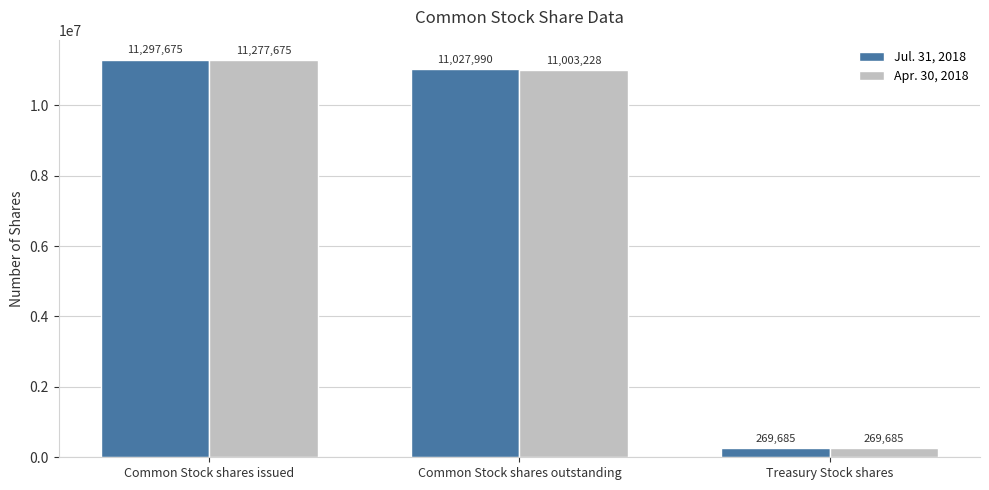

What is the difference between the second highest and minimum values in the Apr. 30, 2018 series?

10733543